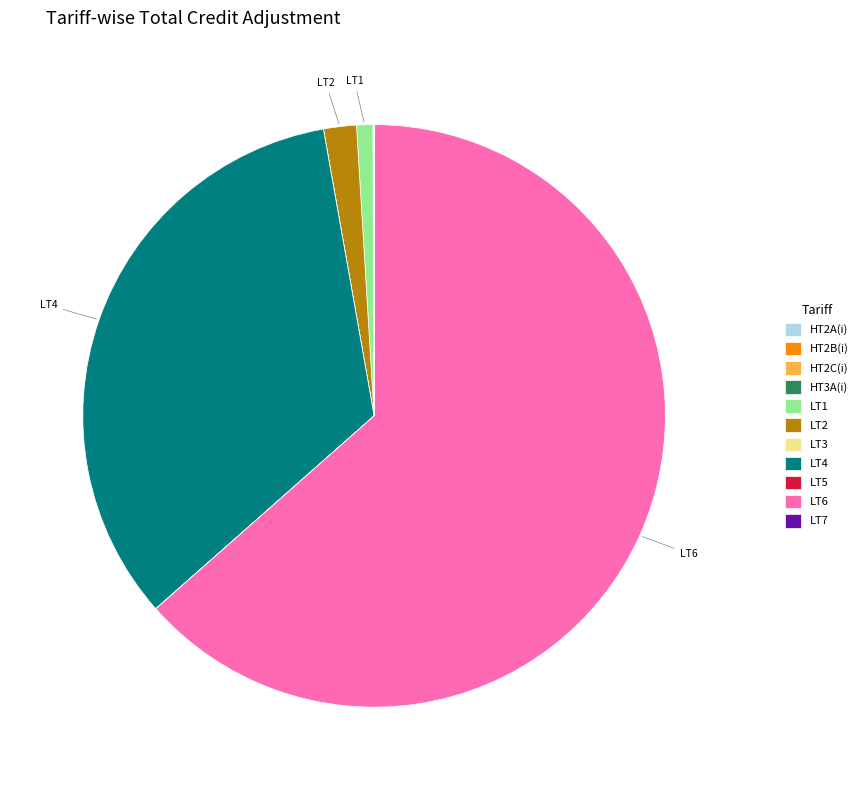

The LT4 slice represents 34% of the pie. True or false?

True